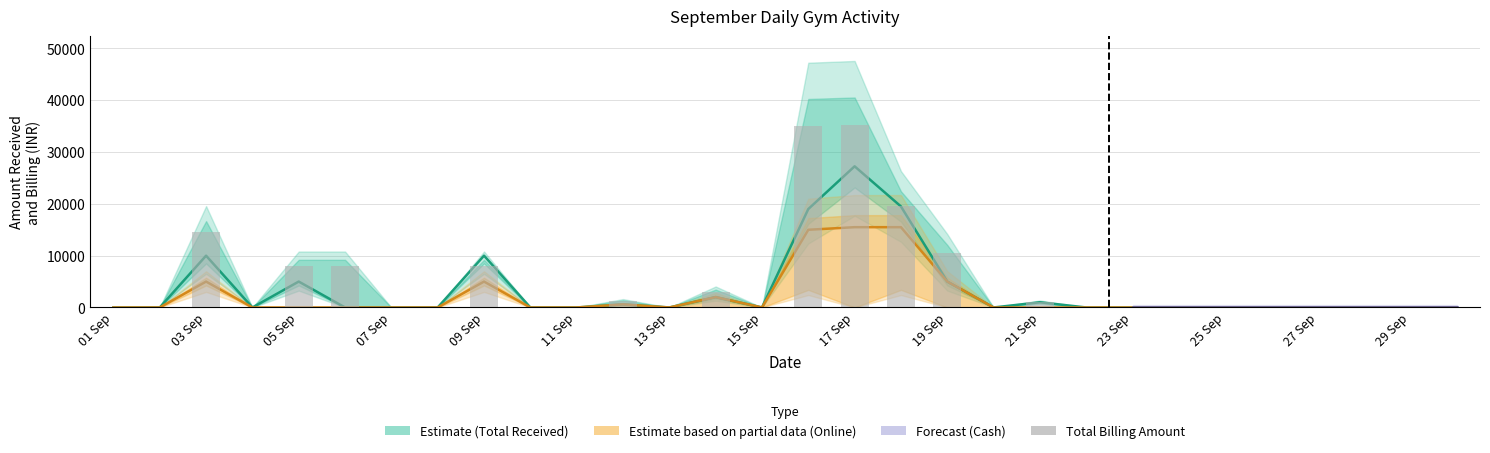

Are the bars horizontal?

No